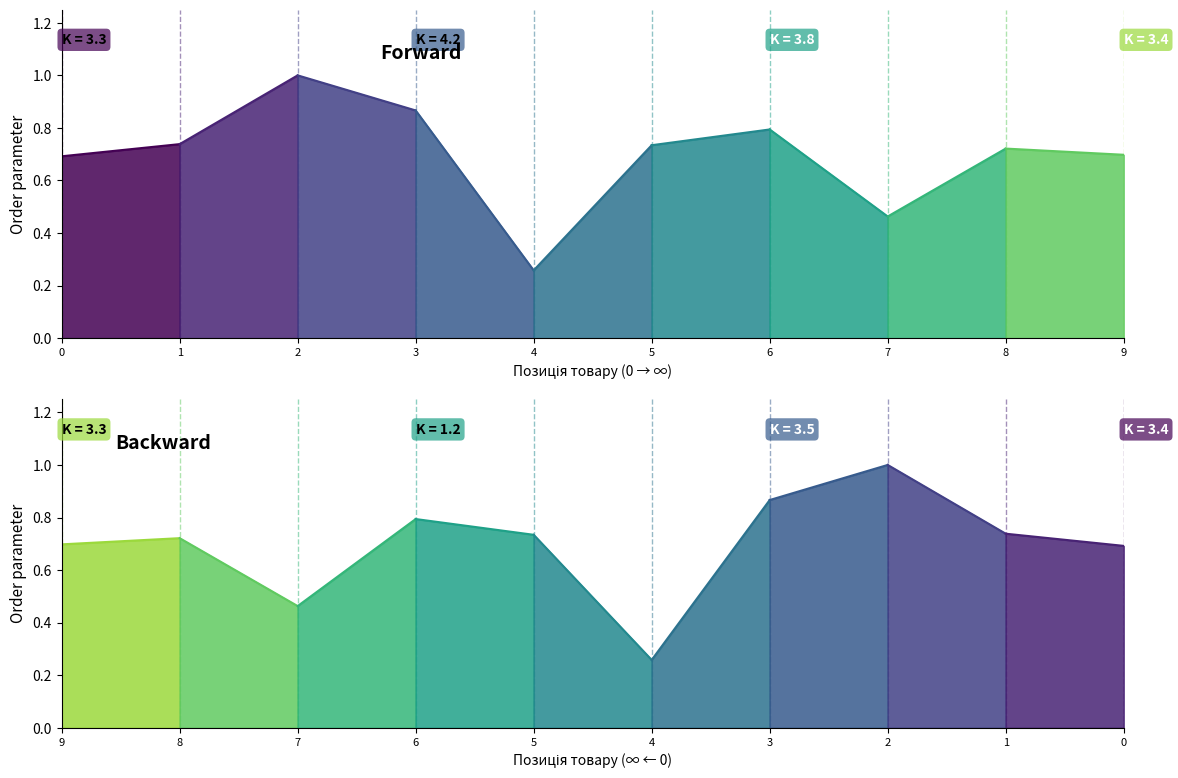

What is the value of the Залишок зворот. point at the 1st from the left?

0.7